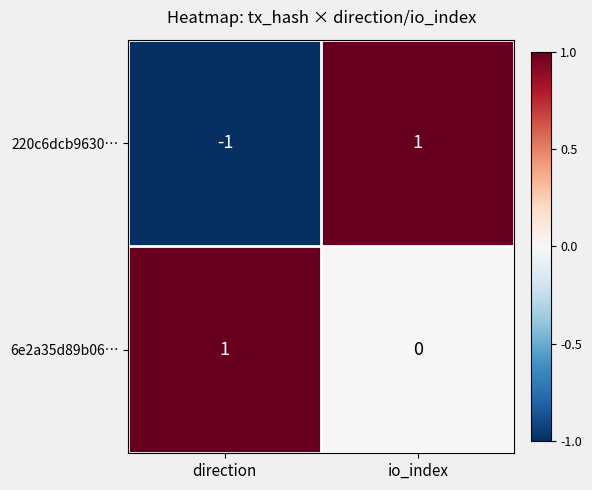

How many values in the 220c6dcb9630… series are below 1?

1